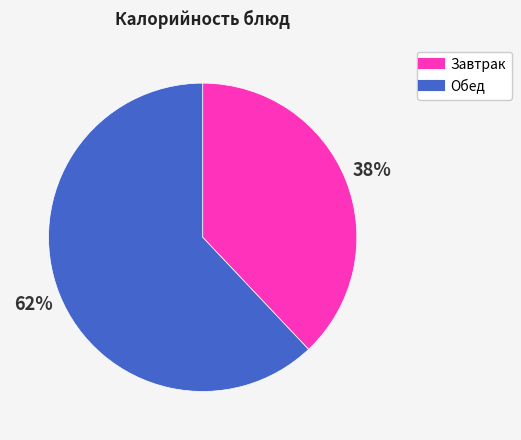

To the nearest percent, what is the difference between the largest and smallest slice percentages?

24%